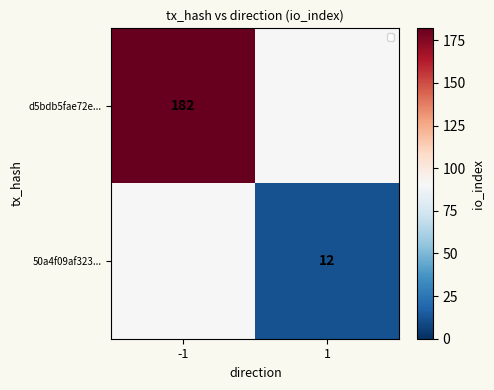

At which category does the chart reach its peak across all series?

-1